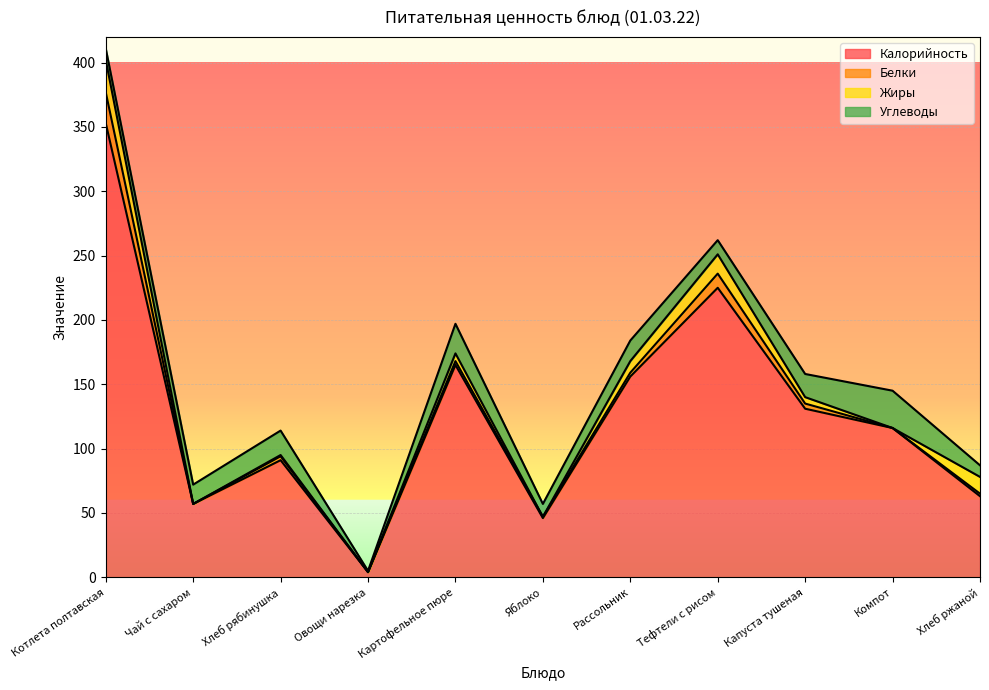

At how many categories does at least one series exceed 70?

7